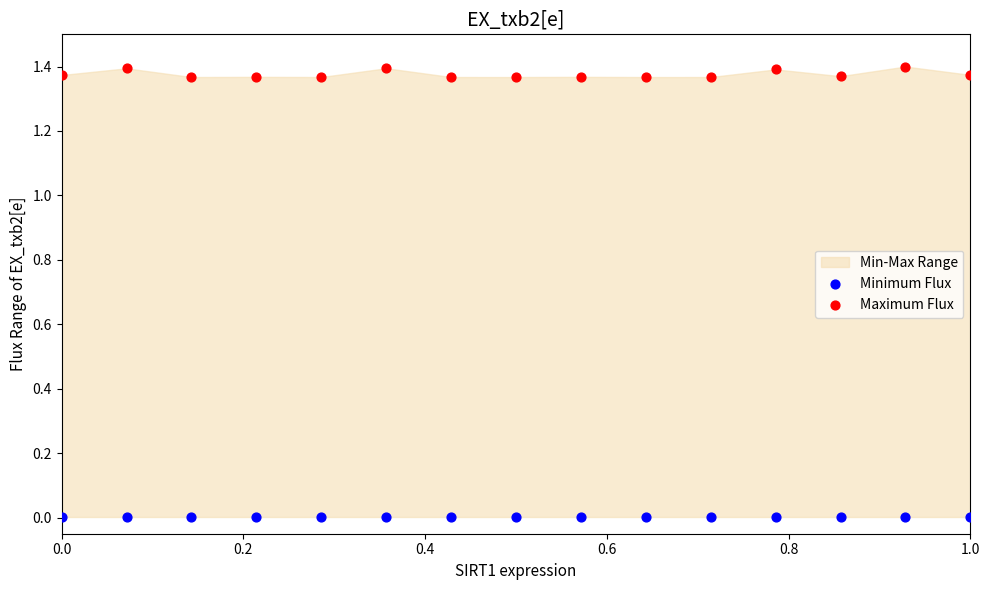

Which series contains the highest Y value?

Maximum Flux